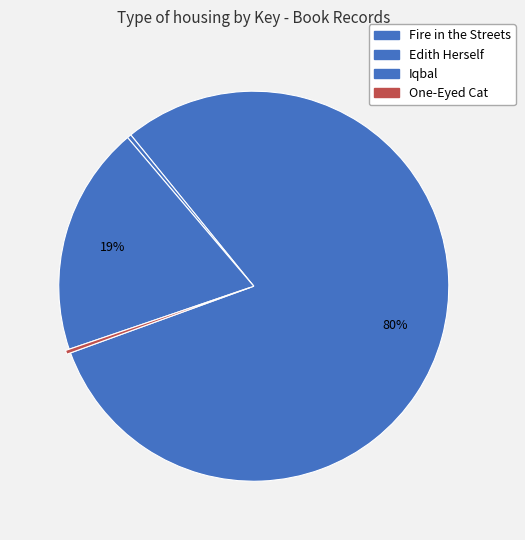

Which category has the biggest portion of the pie?

Fire in the Streets